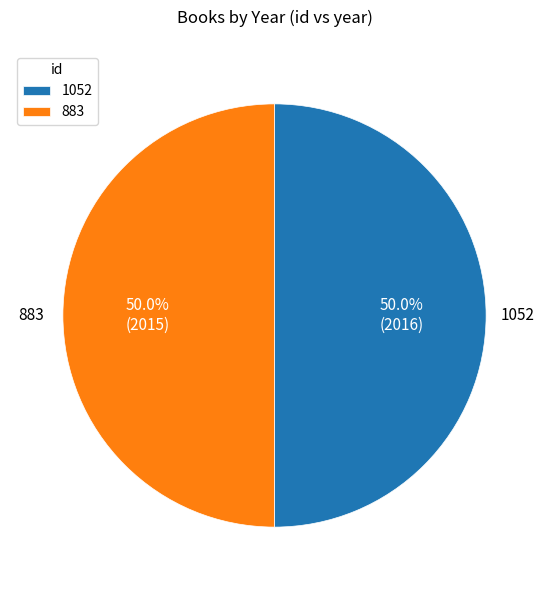

Approximately how many times larger is the value at 883 compared to 1052?

1.0